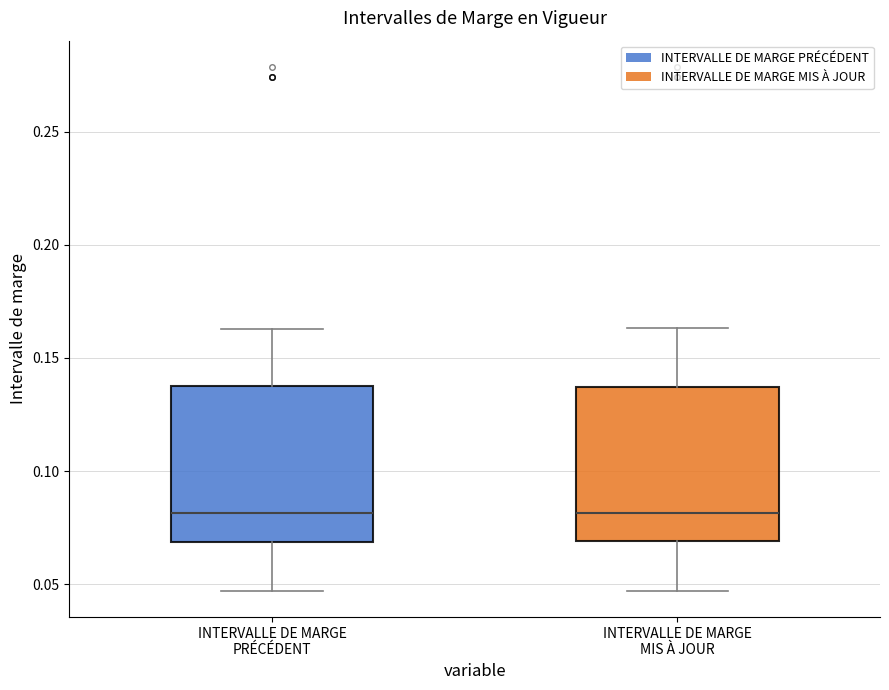

Where does the upper whisker of the box for INTERVALLE DE MARGE PRÉCÉDENT end on the y-axis? The values are not printed on the chart, so give them approximately, as read against the axis.

0.165